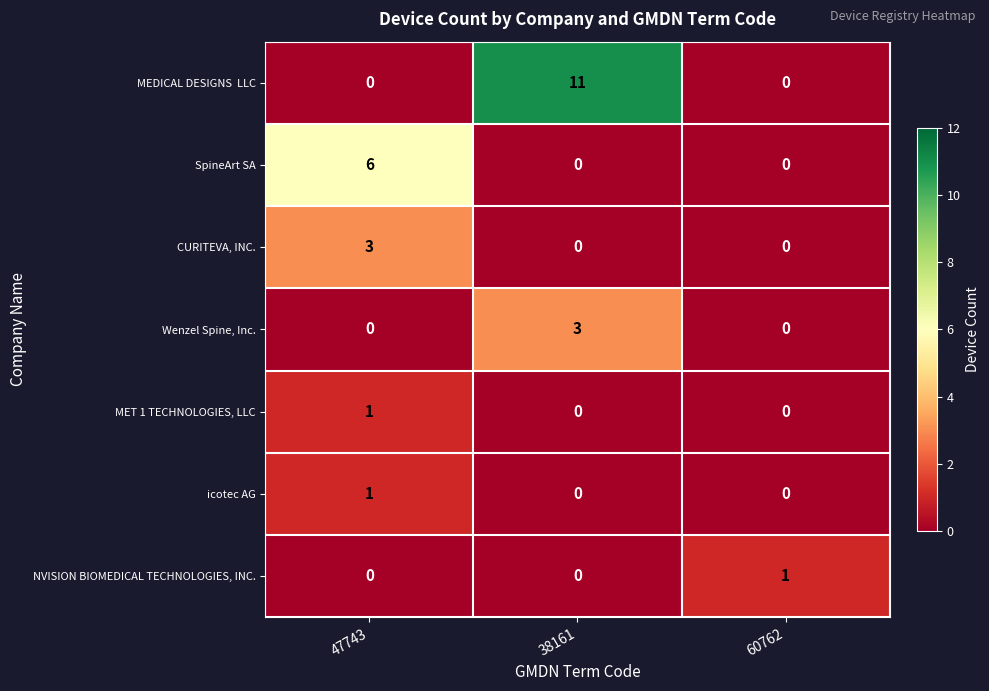

How many distinct data groups are displayed?

7